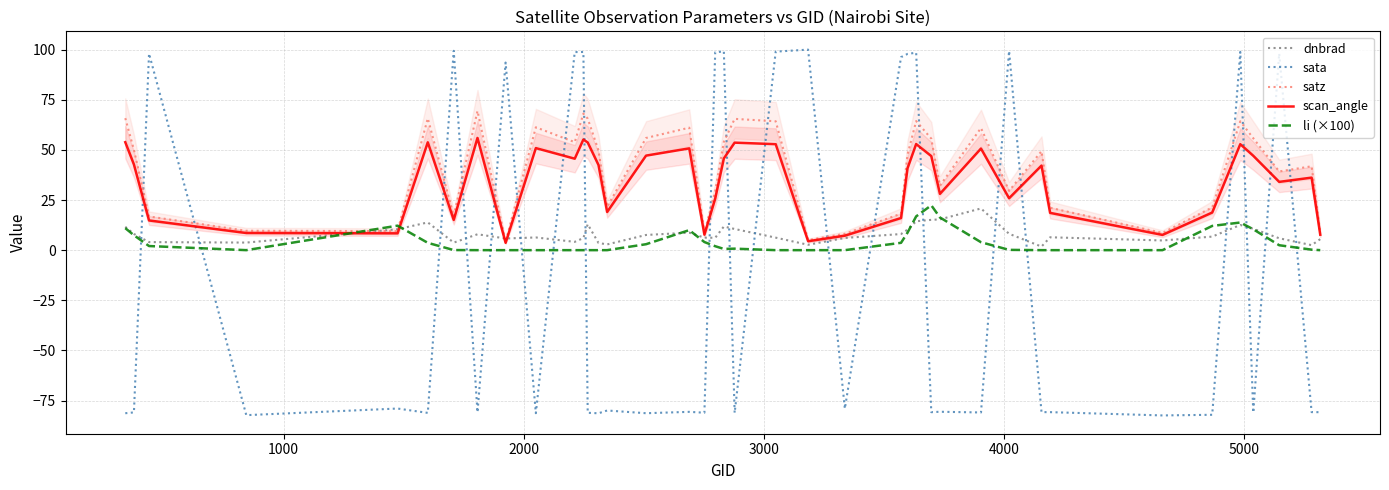

List the series in order of their peak value, lowest first.

dnbrad, li (×100), scan_angle, satz, sata